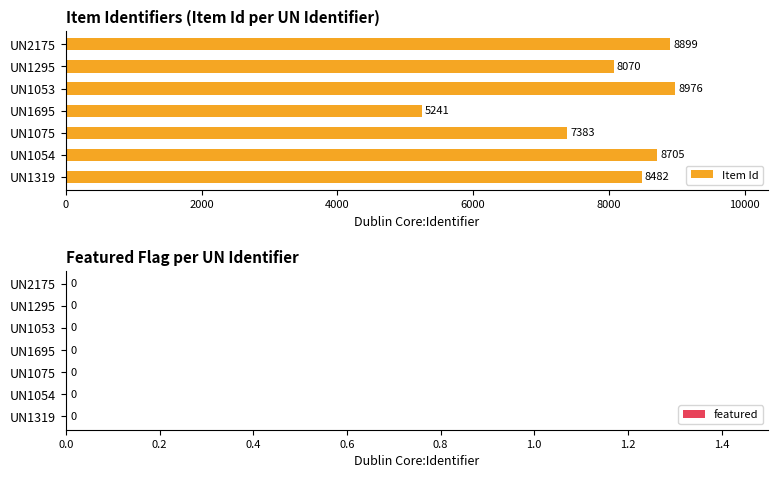

What is the ratio of the value at UN1695 to the value at UN1053?

0.6